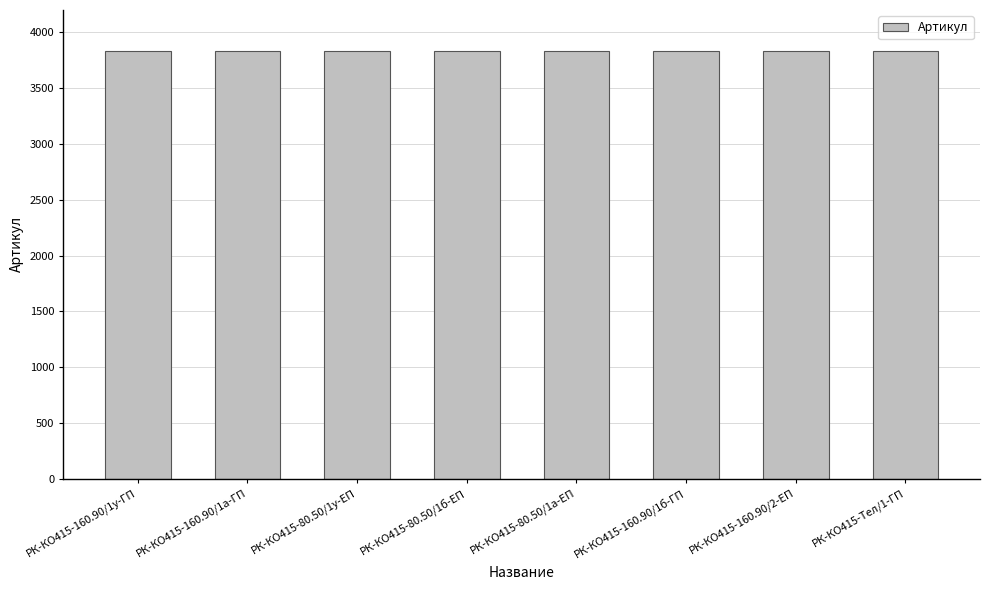

What is the smallest value displayed?

3829